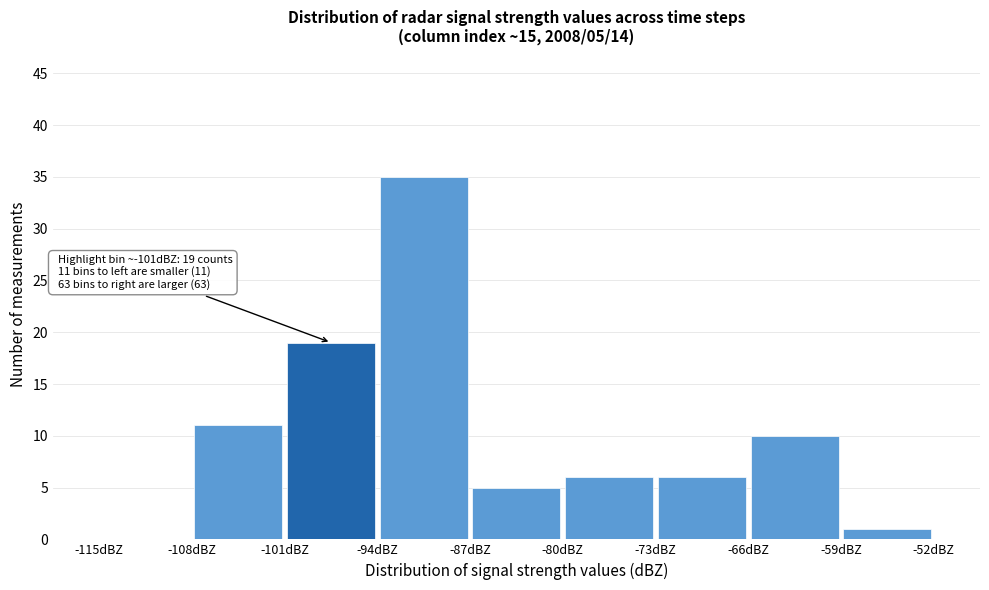

Over which range of the x-axis is the bar tallest?

-94 to -87